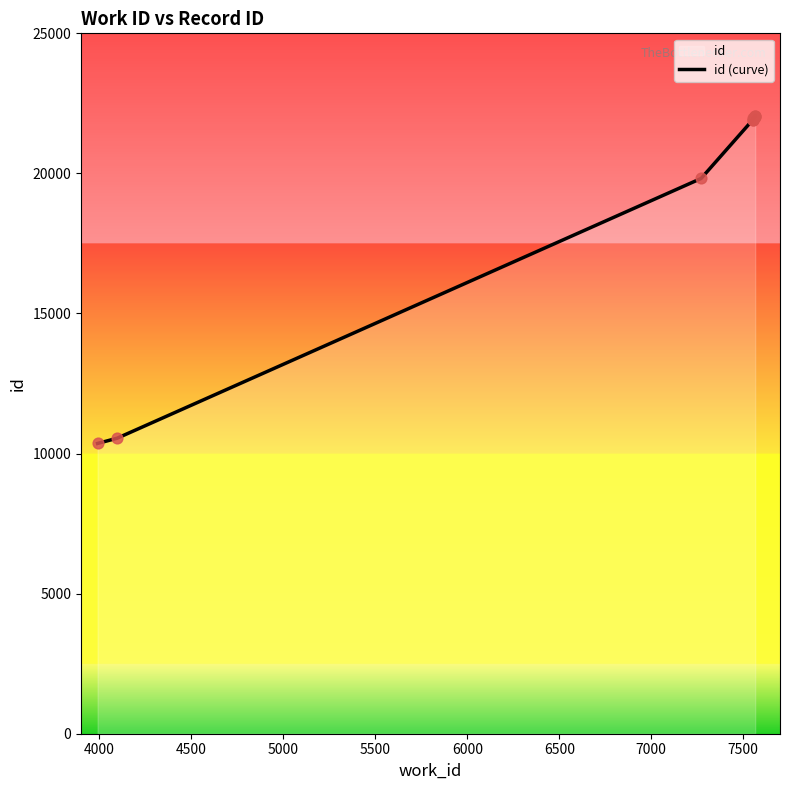

Which has a higher value, 6000 or 6500?

6500